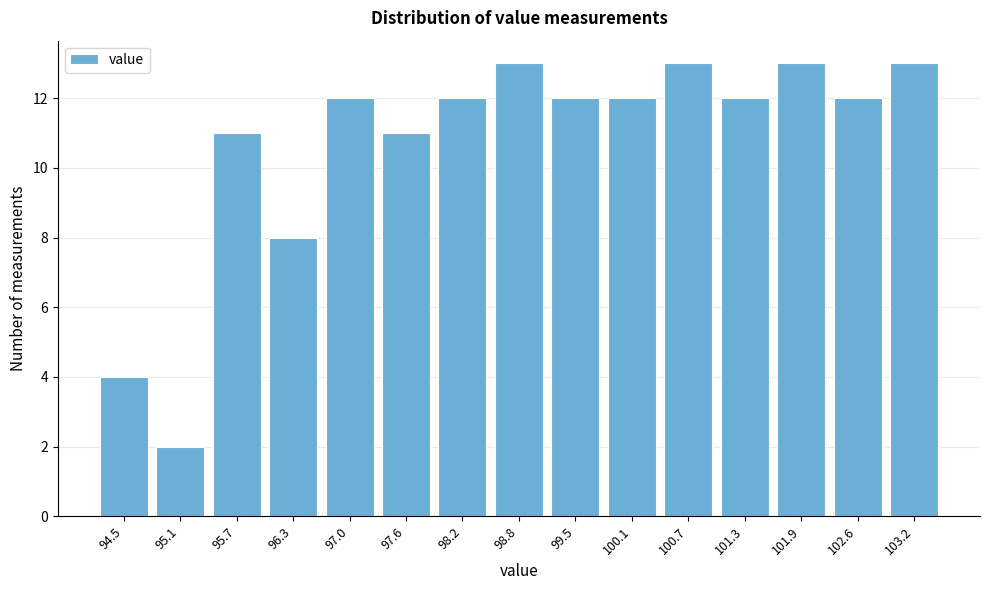

Reading left to right, what are all the values shown in this chart?

94.5=4	95.1=2	95.7=11	96.3=8	97.0=12	97.6=11	98.2=12	98.8=13	99.5=12	100.1=12	100.7=13	101.3=12	101.9=13	102.6=12	103.2=13